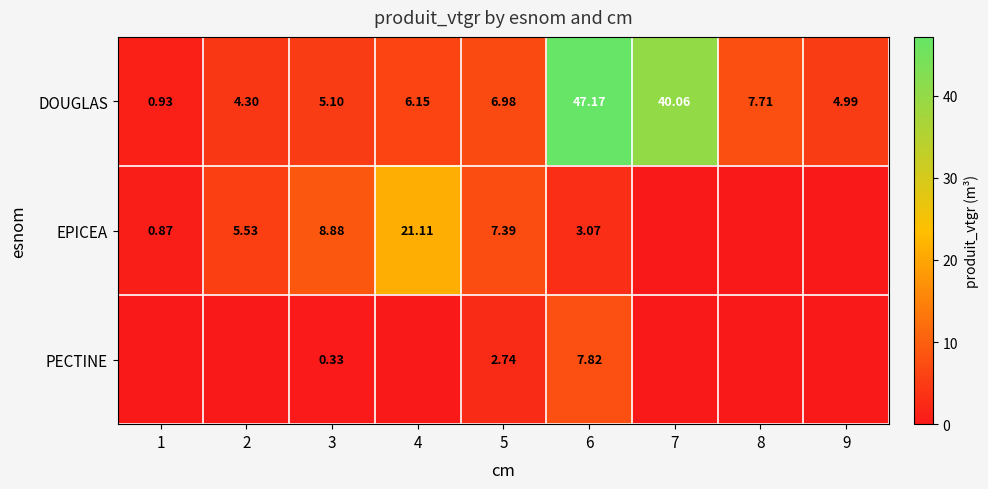

How many data points in DOUGLAS are less than 6?

4